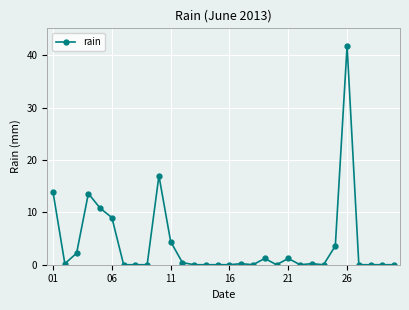

Reading right to left, what are all the values shown in this chart?

0.0	0.0	0.0	0.0	41.8	3.6	0.0	0.2	0.0	1.2	0.0	1.2	0.0	0.2	0.0	0.0	0.0	0.0	0.4	4.4	17.0	0.0	0.0	0.0	9.0	10.8	13.6	2.2	0.2	13.8